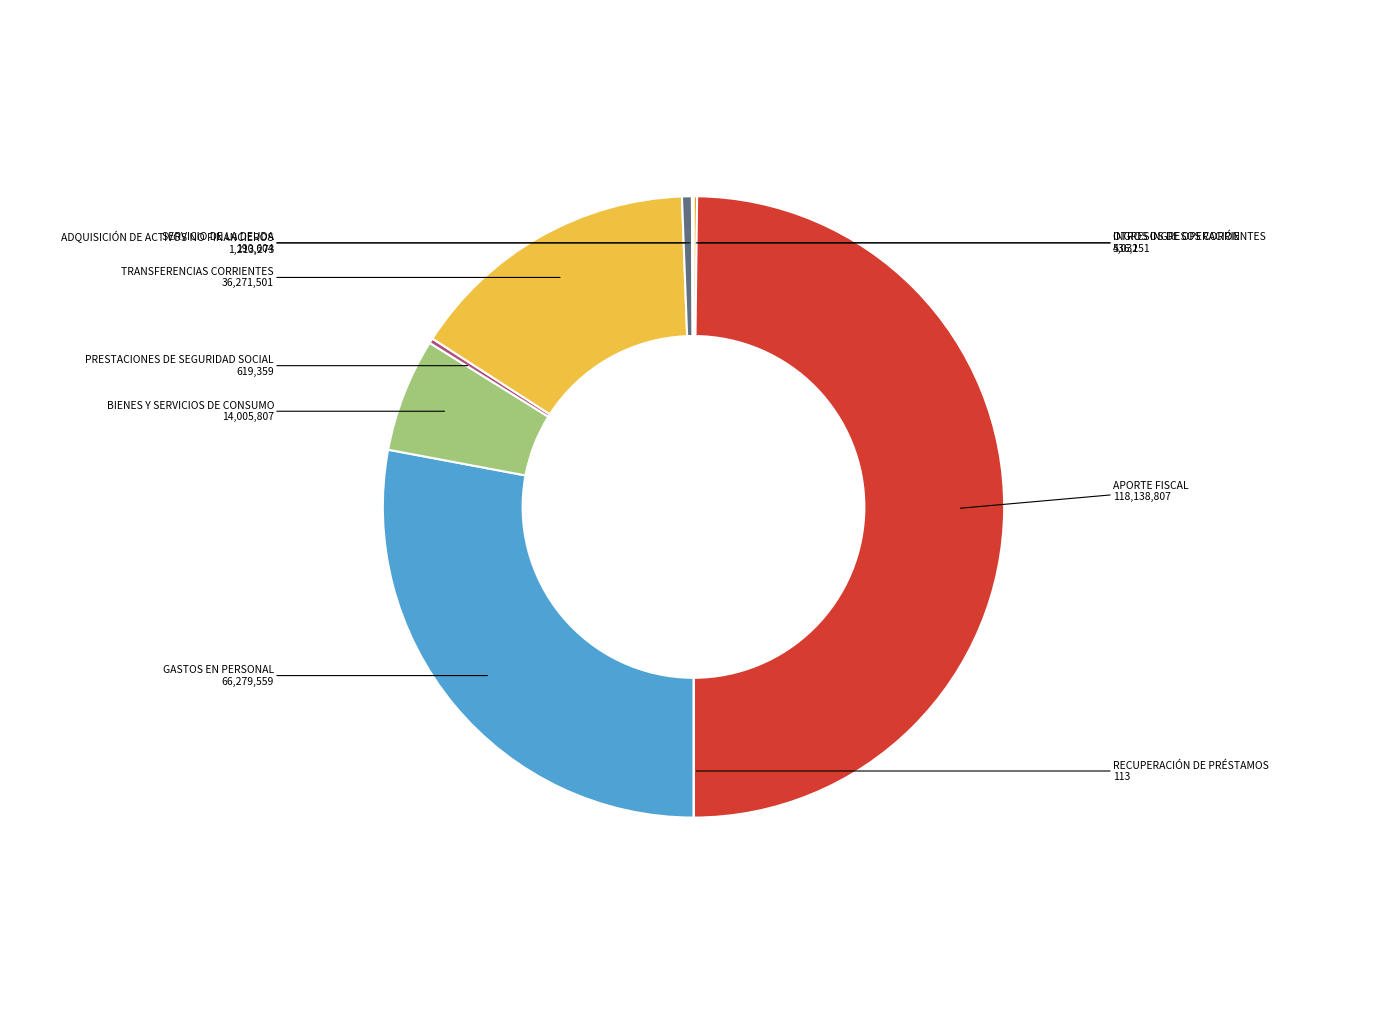

Is ADQUISICIÓN DE ACTIVOS NO FINANCIEROS the majority of the pie?

No